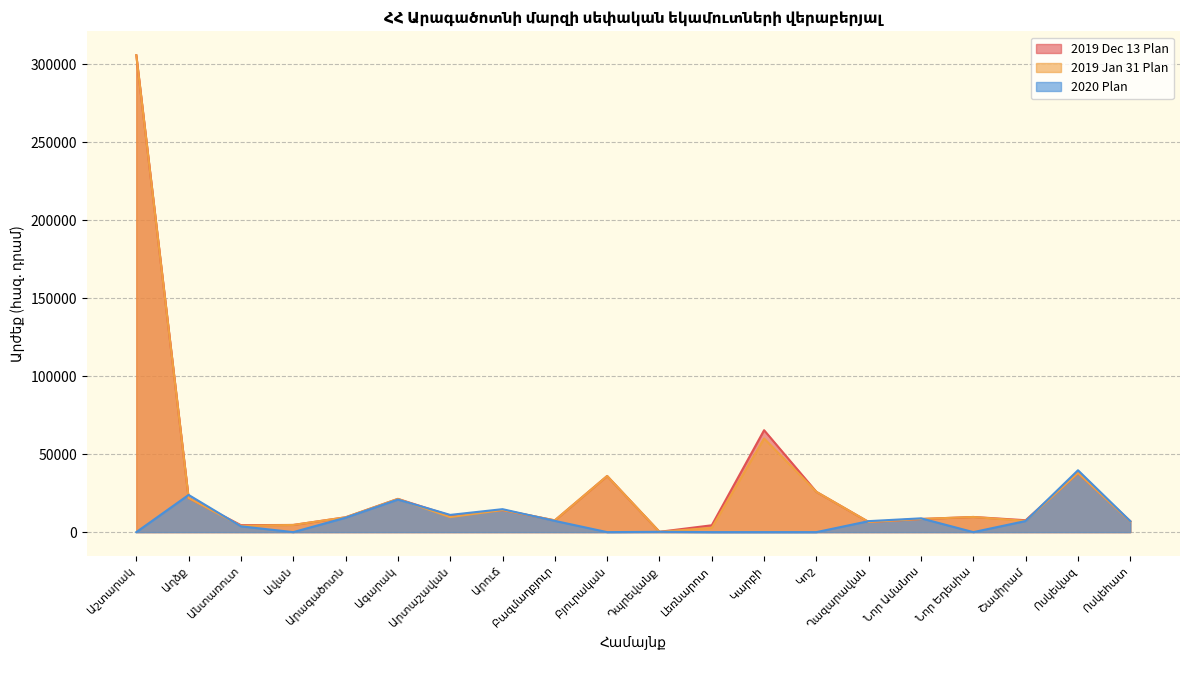

How many positive values does the 2020 Plan series have?

13